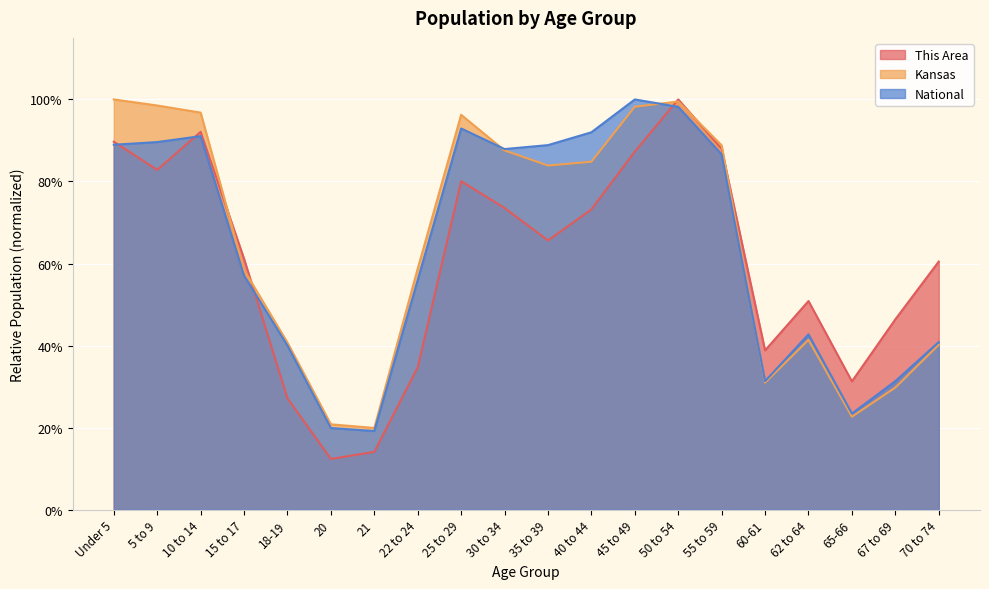

List the series in order of their overall mean, lowest first.

This Area, National, Kansas